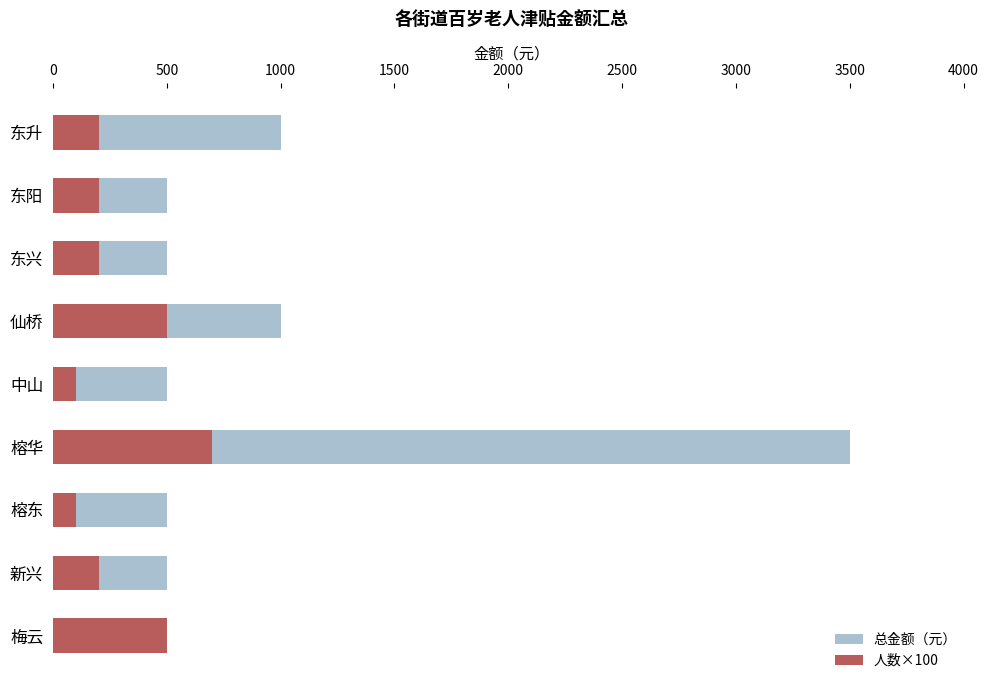

How many bars are there in total?

18